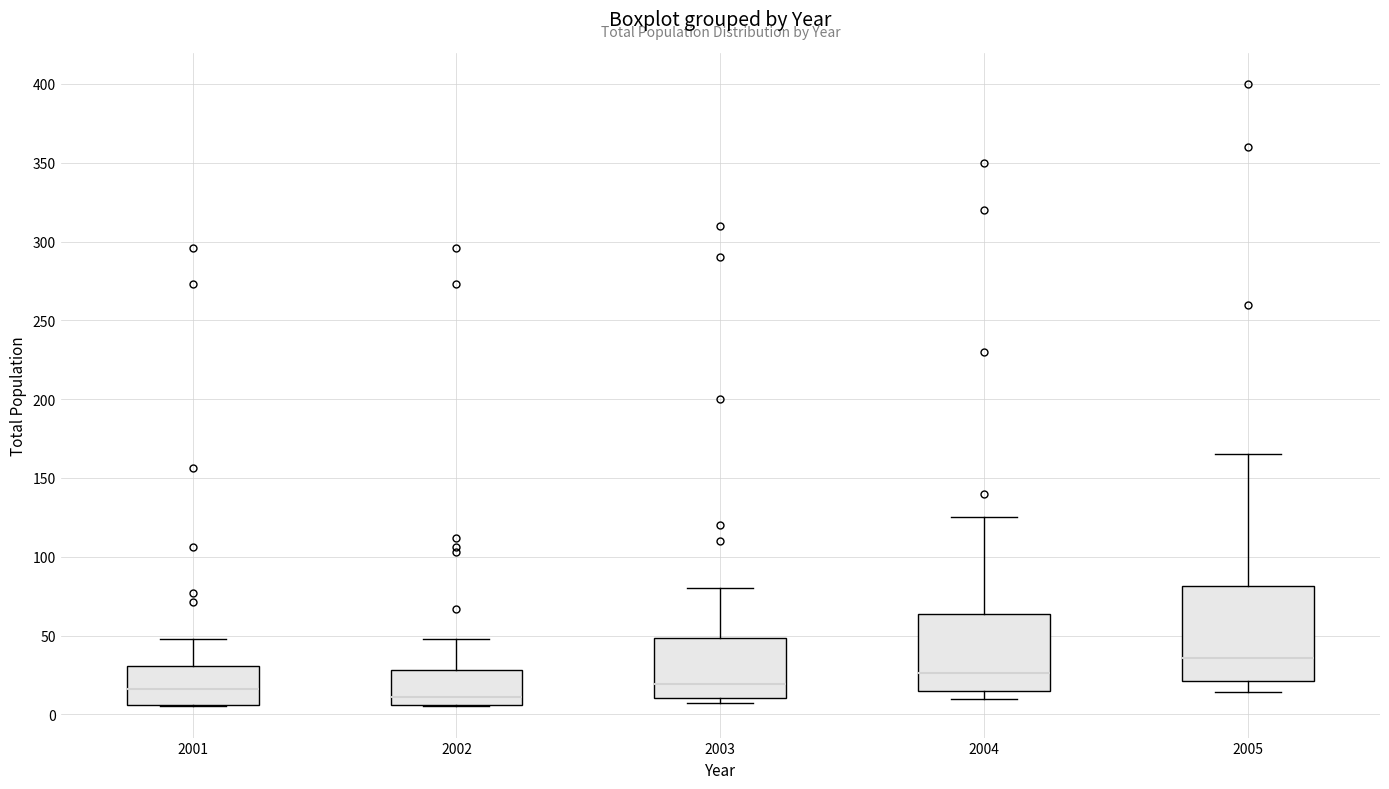

Reading left to right, transcribe this box plot: for each box, give where its median line is, the range the box spans, and where its two whiskers end, as read against the y-axis. The values are not printed on the chart, so give them approximately, as read against the axis.

2001: median 15, box 5 to 30, whiskers 5 to 50
2002: median 10, box 5 to 30, whiskers 5 to 50
2003: median 20, box 10 to 50, whiskers 5 to 80
2004: median 25, box 15 to 65, whiskers 10 to 125
2005: median 35, box 20 to 80, whiskers 15 to 165